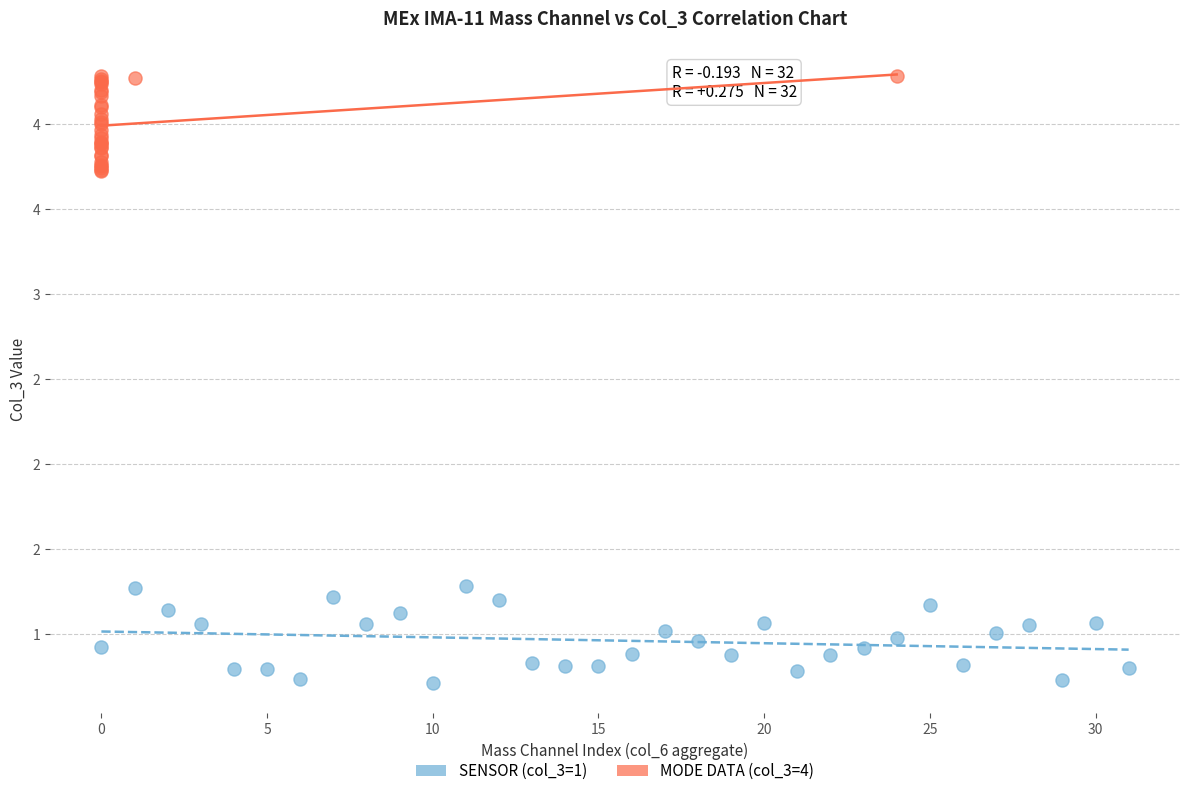

Which series reaches the minimum Y coordinate?

SENSOR (col_3=1)